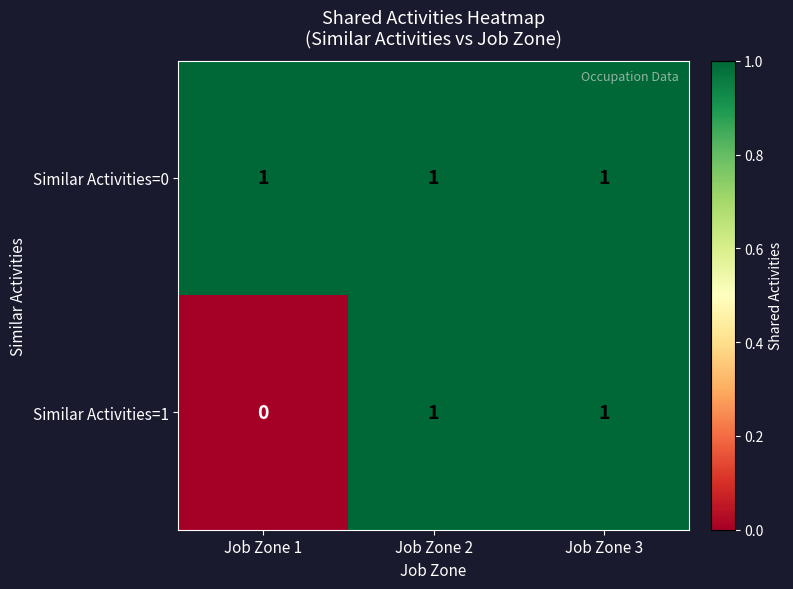

Which label corresponds to the smallest value in the chart?

Job Zone 1